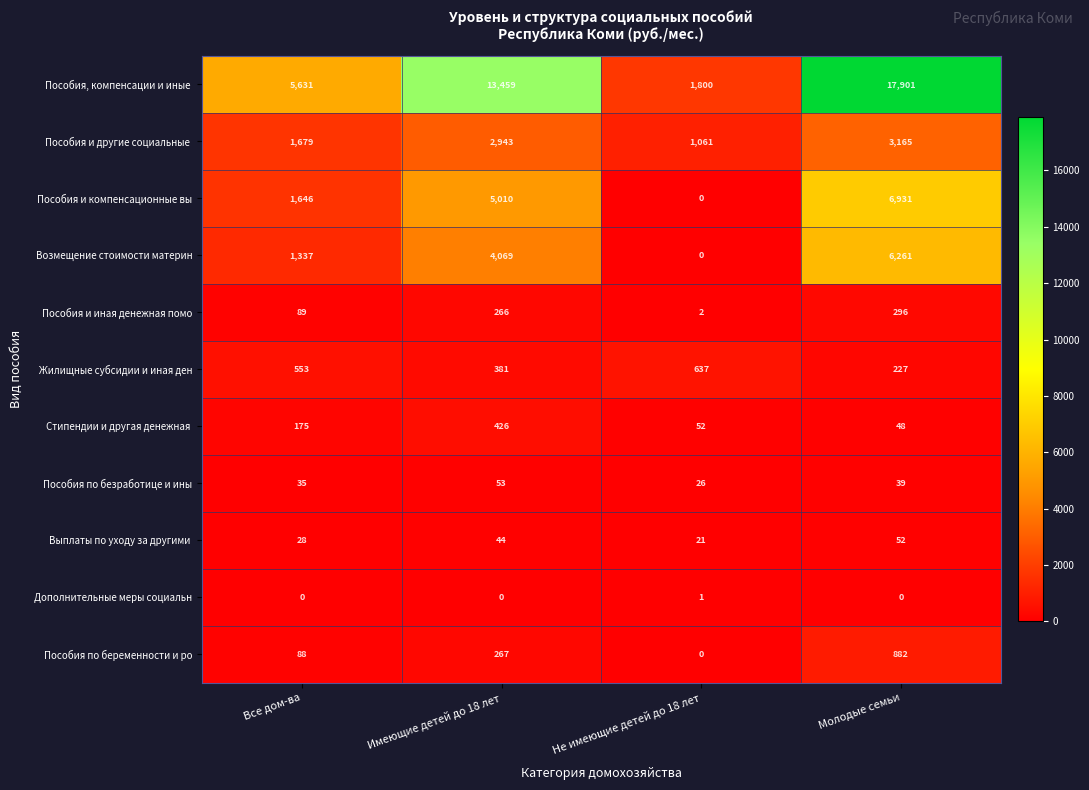

What is the difference between the Жилищные субсидии и иная ден values at Все дом-ва and Имеющие детей до 18 лет?

172